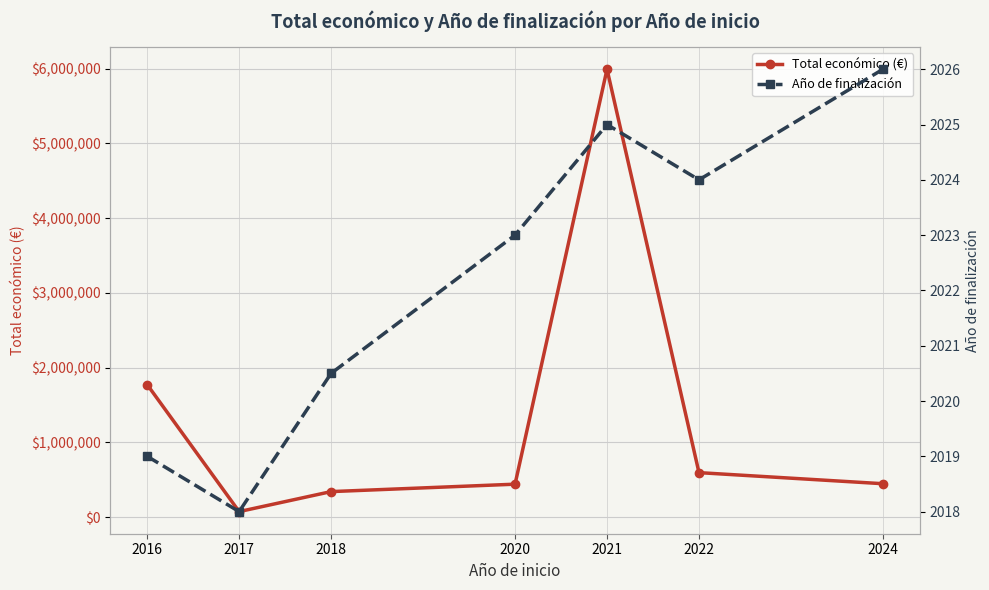

Which series changed the most between 2017 and 2022?

Total económico (€)